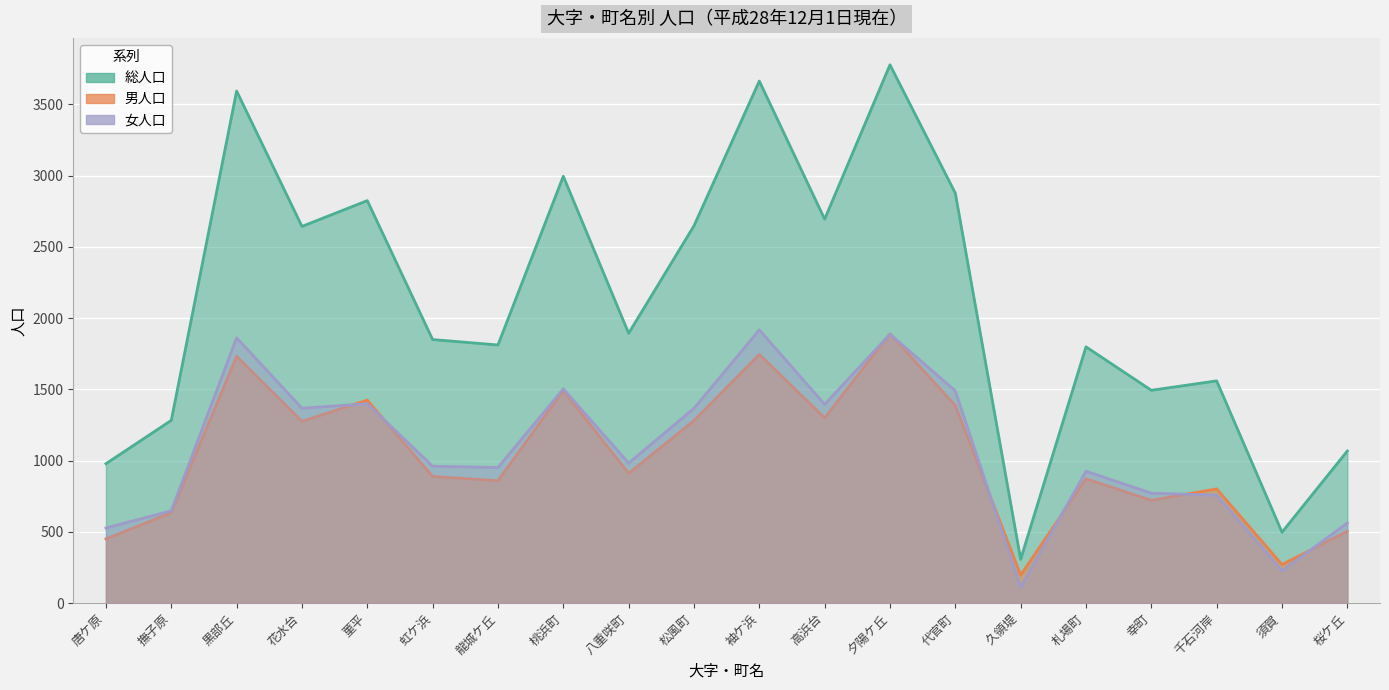

What is the lowest value of the 女人口 series?

111